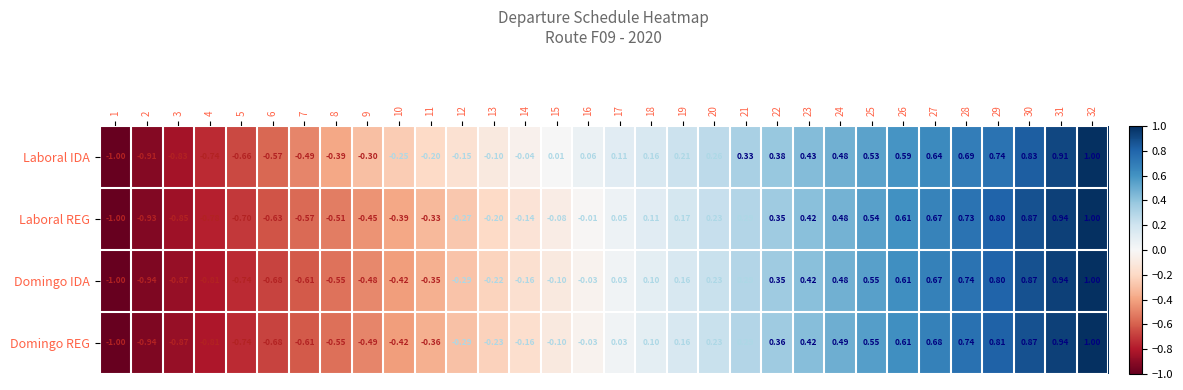

Is the value of Laboral REG at 12 greater than the value of Laboral IDA at 26?

No